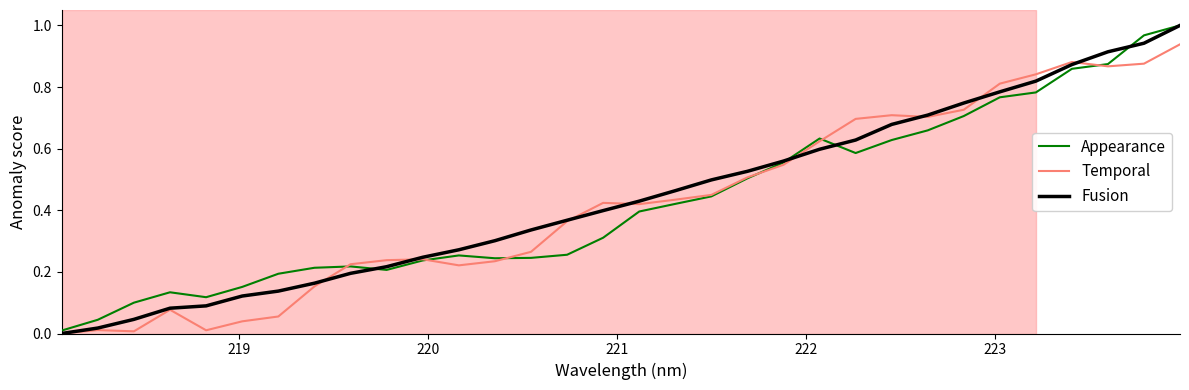

True or false: Appearance has more than 1 points higher than both neighbors.

True